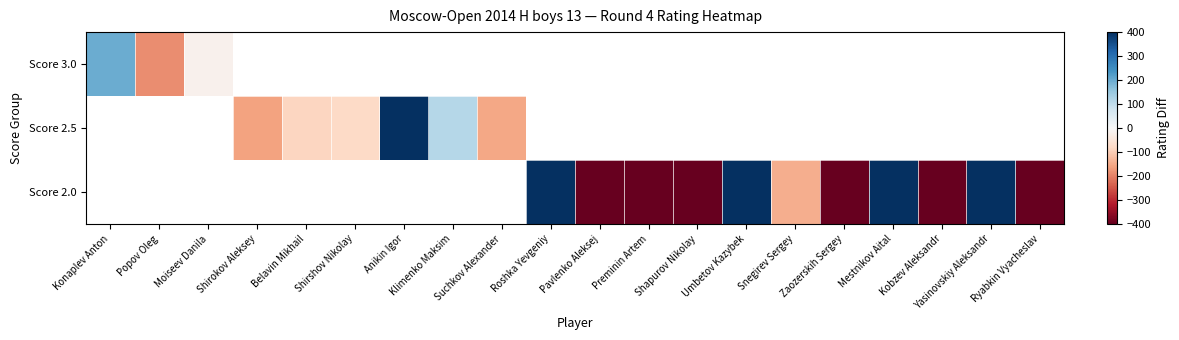

Is the value of Score 2.5 at Umbetov Kazybek greater than the value of Score 2.0 at Shirshov Nikolay?

No